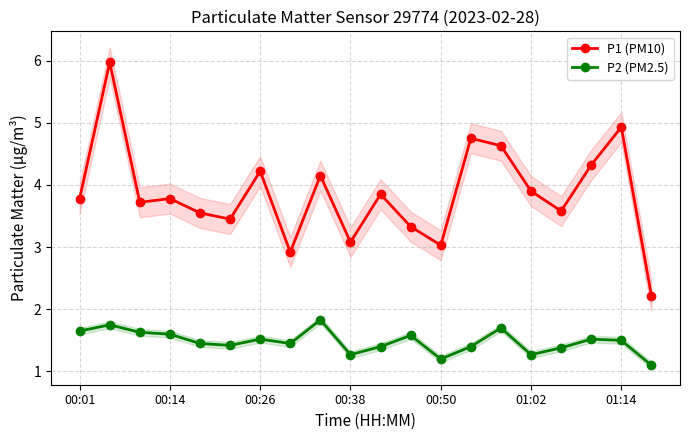

The P2 (PM2.5) series shows 1.2 at 00:50. True or false?

True